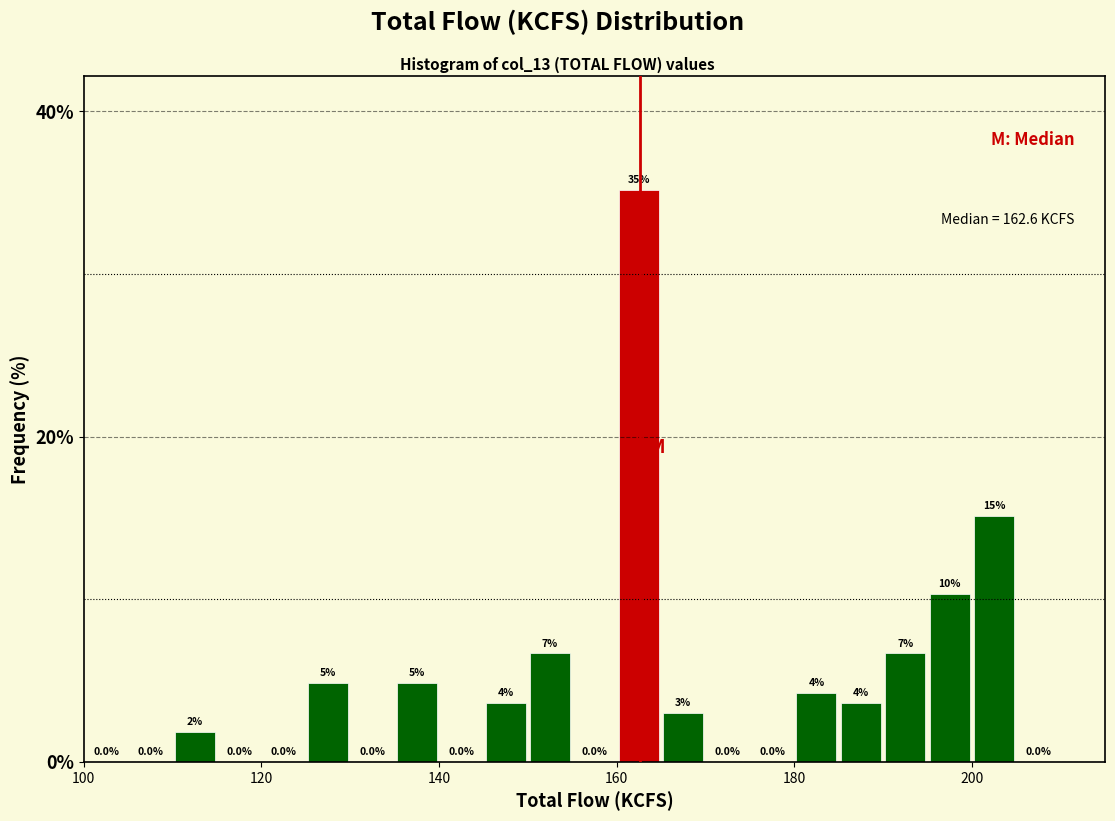

Around what value on the x-axis is the tallest bar? Give the approximate position of its centre, as read against the axis.

162